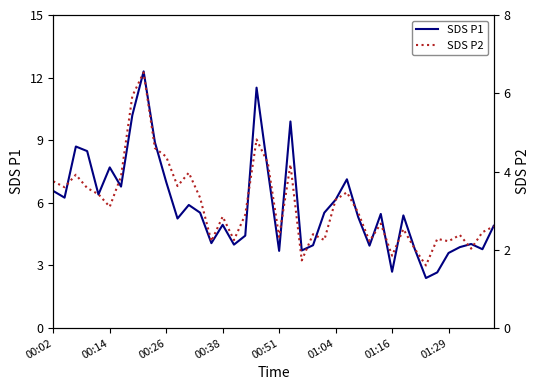

True or false: SDS P1 and SDS P2 cross at least once.

False